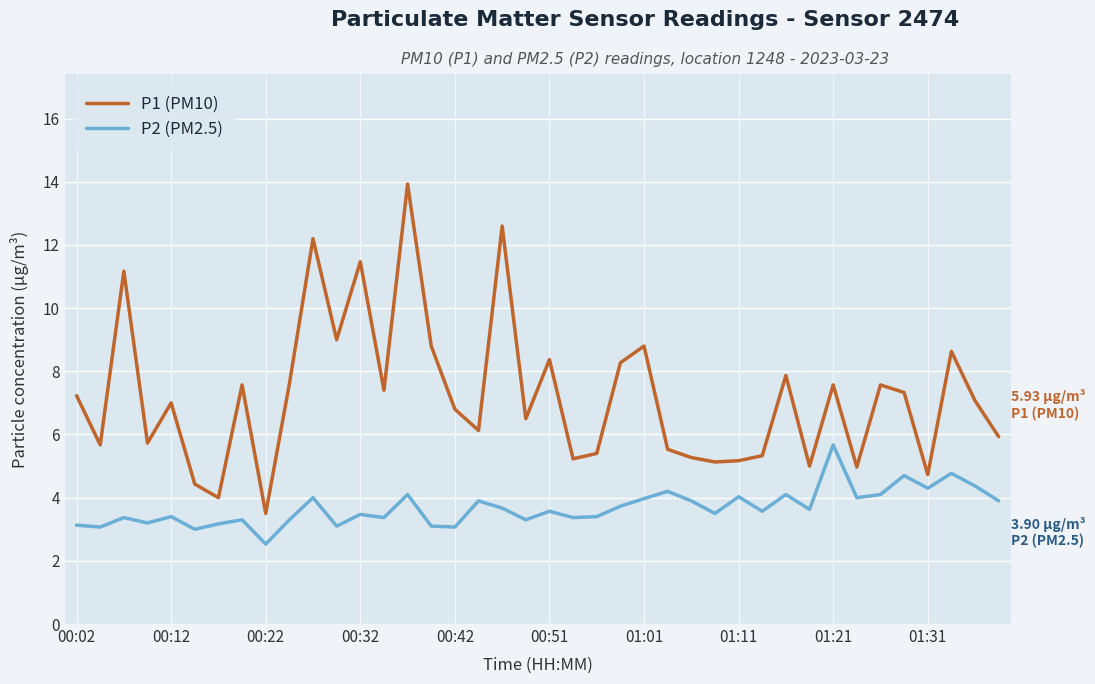

List the series in order of their peak value, highest first.

P1 (PM10), P2 (PM2.5)